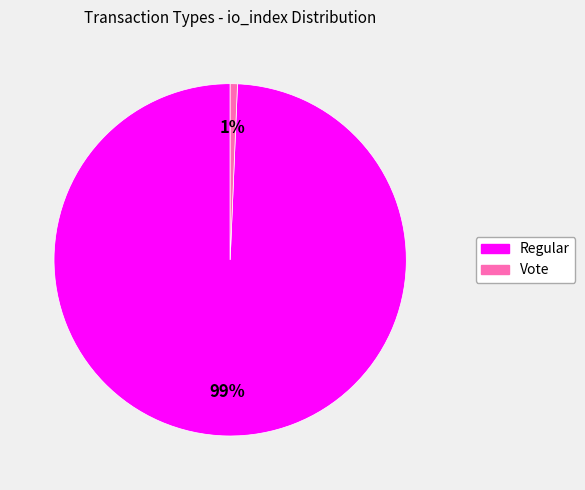

The Vote slice represents 11% of the pie. True or false?

False